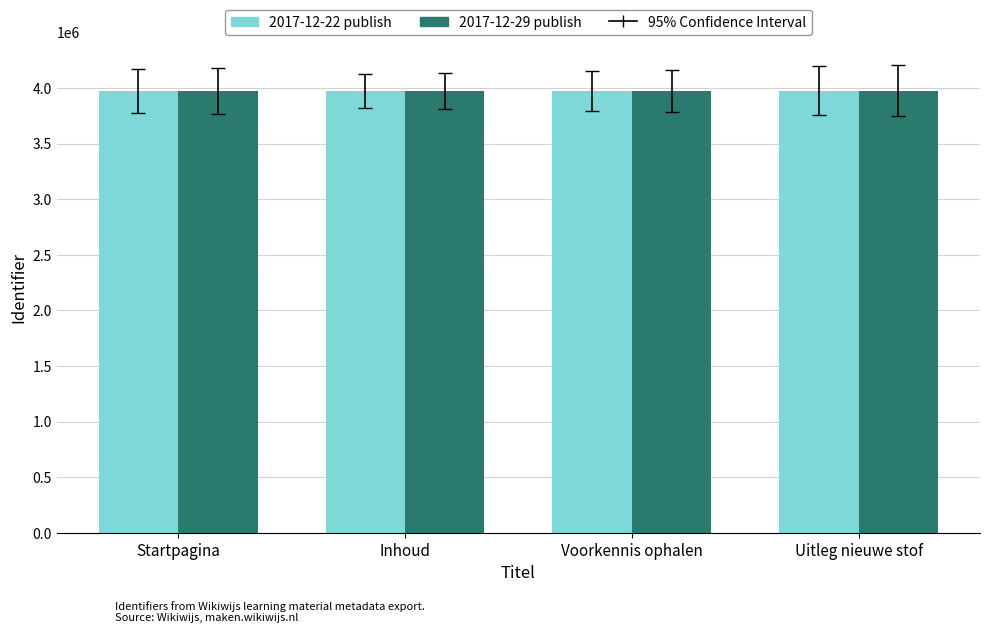

What is the minimum value shown in the chart?

3974506